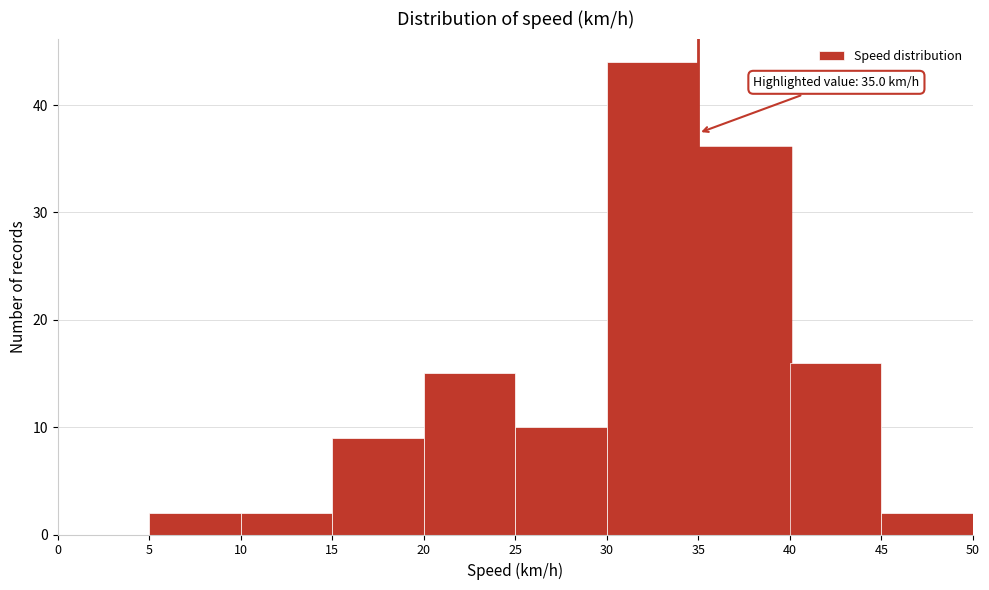

Over which range of the x-axis is the bar tallest?

30 to 35